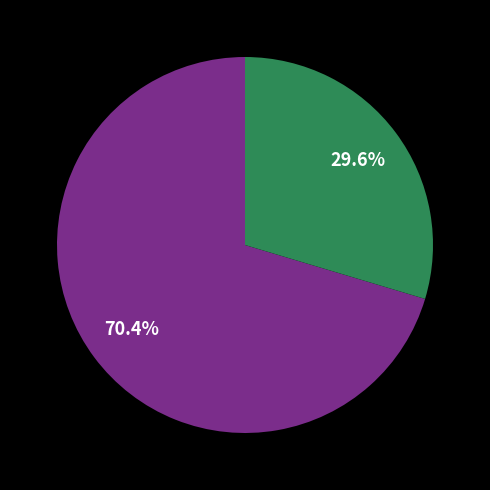

Does any single category account for the majority?

Yes